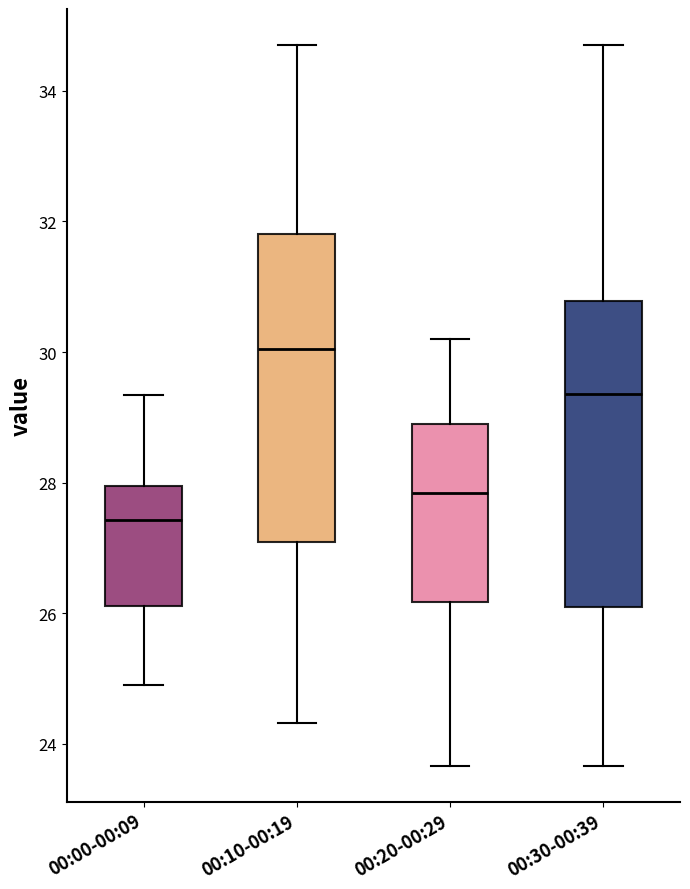

Which box has the highest median line?

00:10-00:19